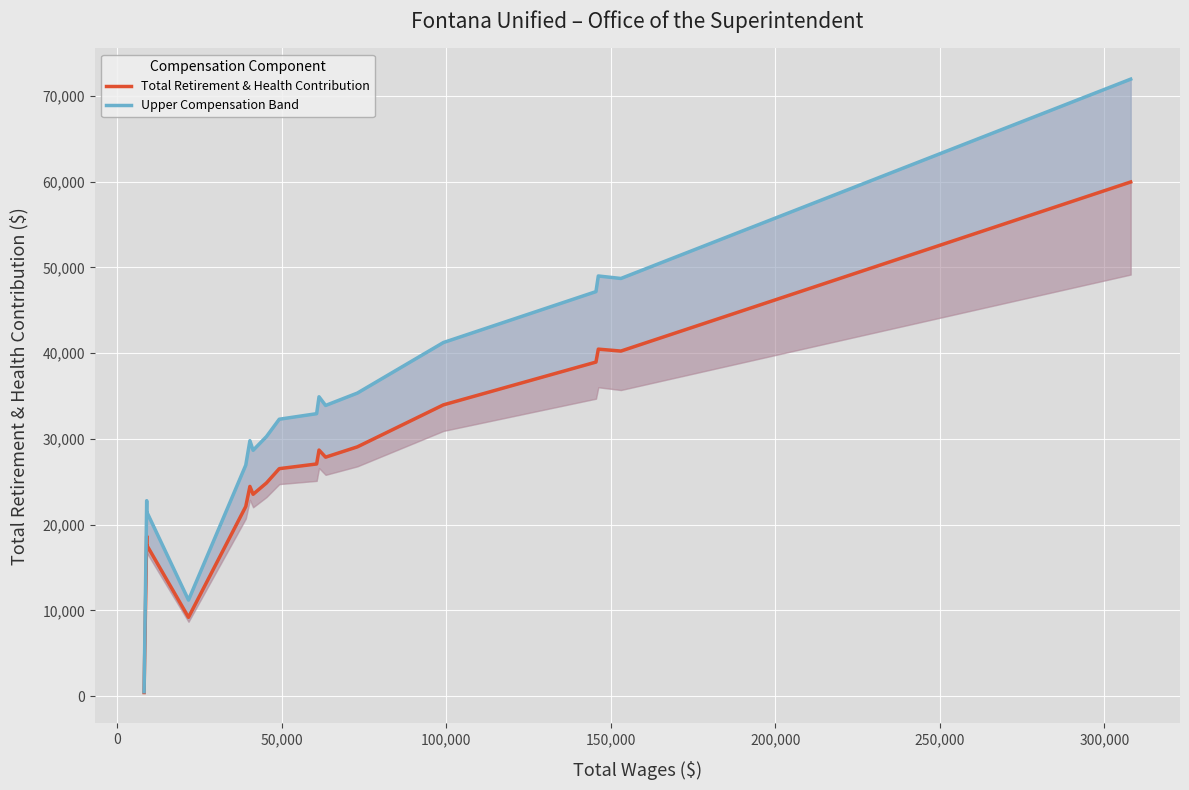

What is the difference between the maximum and minimum values in the Total Retirement & Health Contribution series?

59534.0